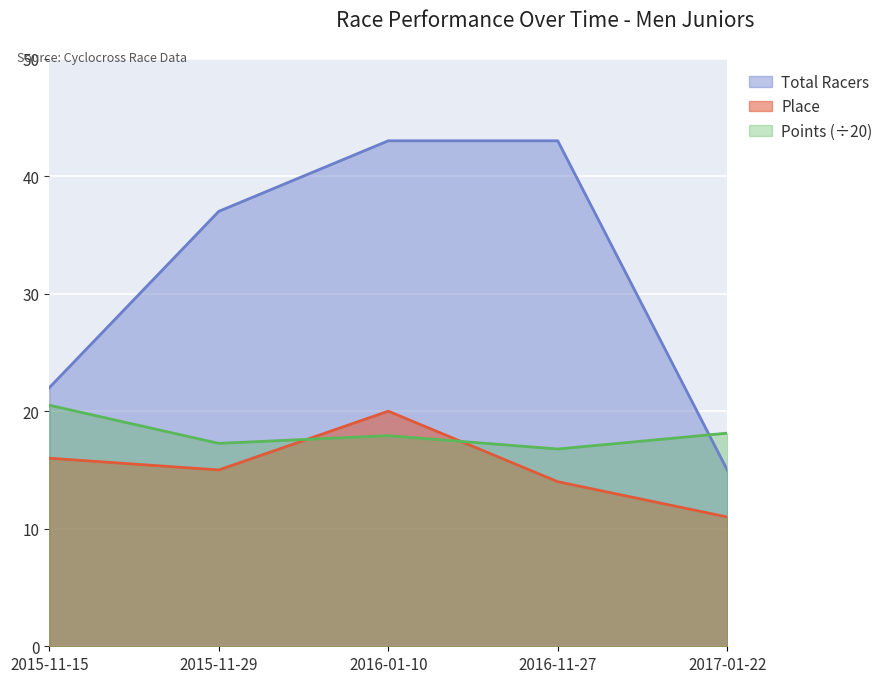

How many series are shown in this chart?

3